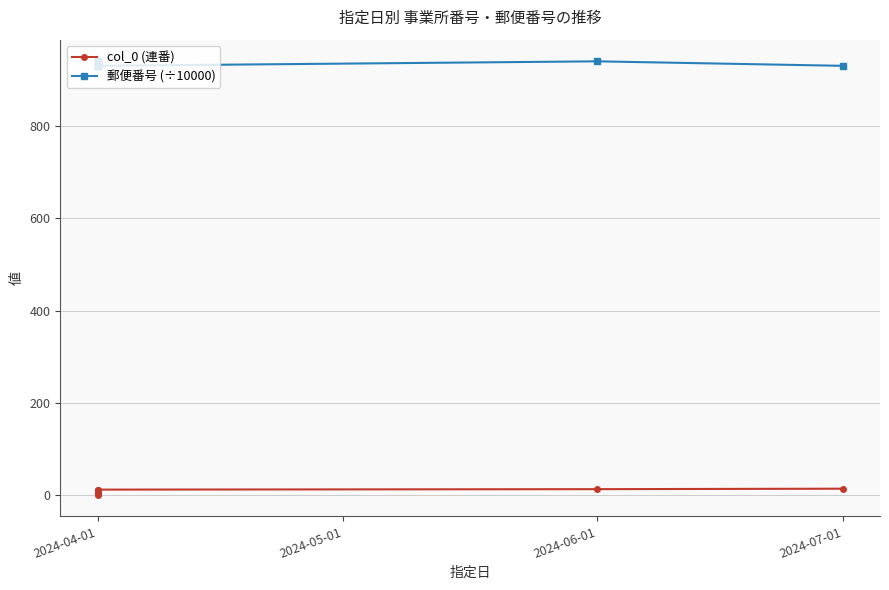

What is the spread (max minus min) of values at 2024-04-01?

930.8